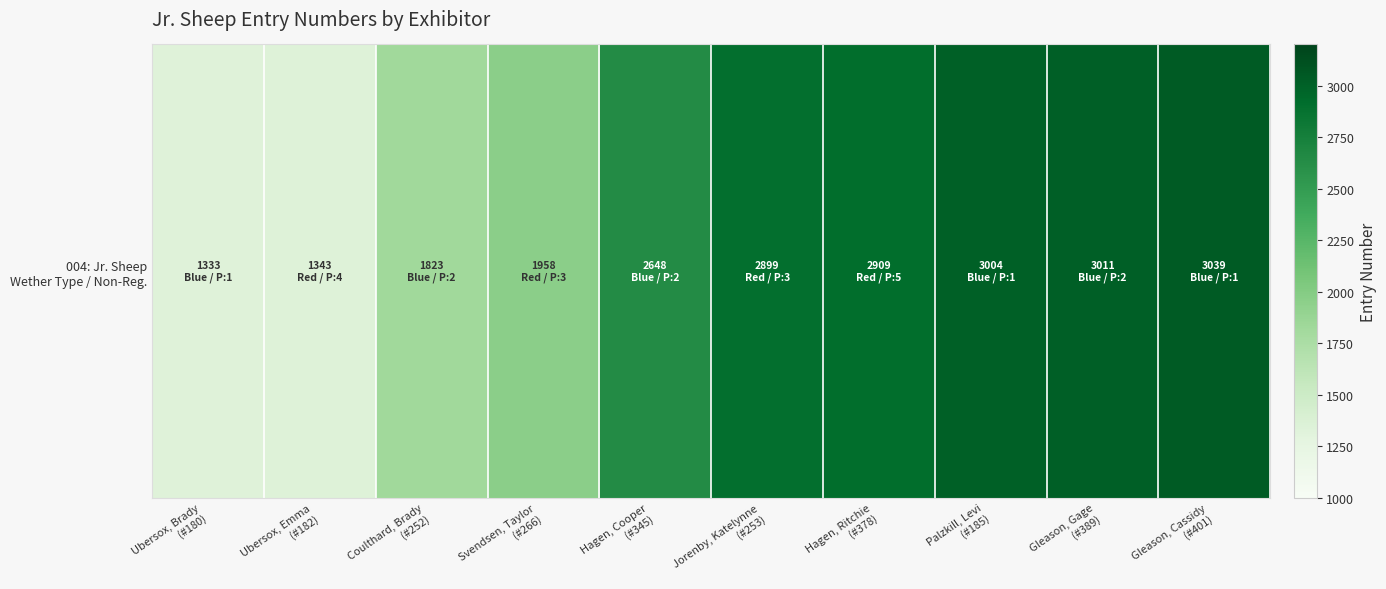

What is the difference between the maximum and minimum values?

1706